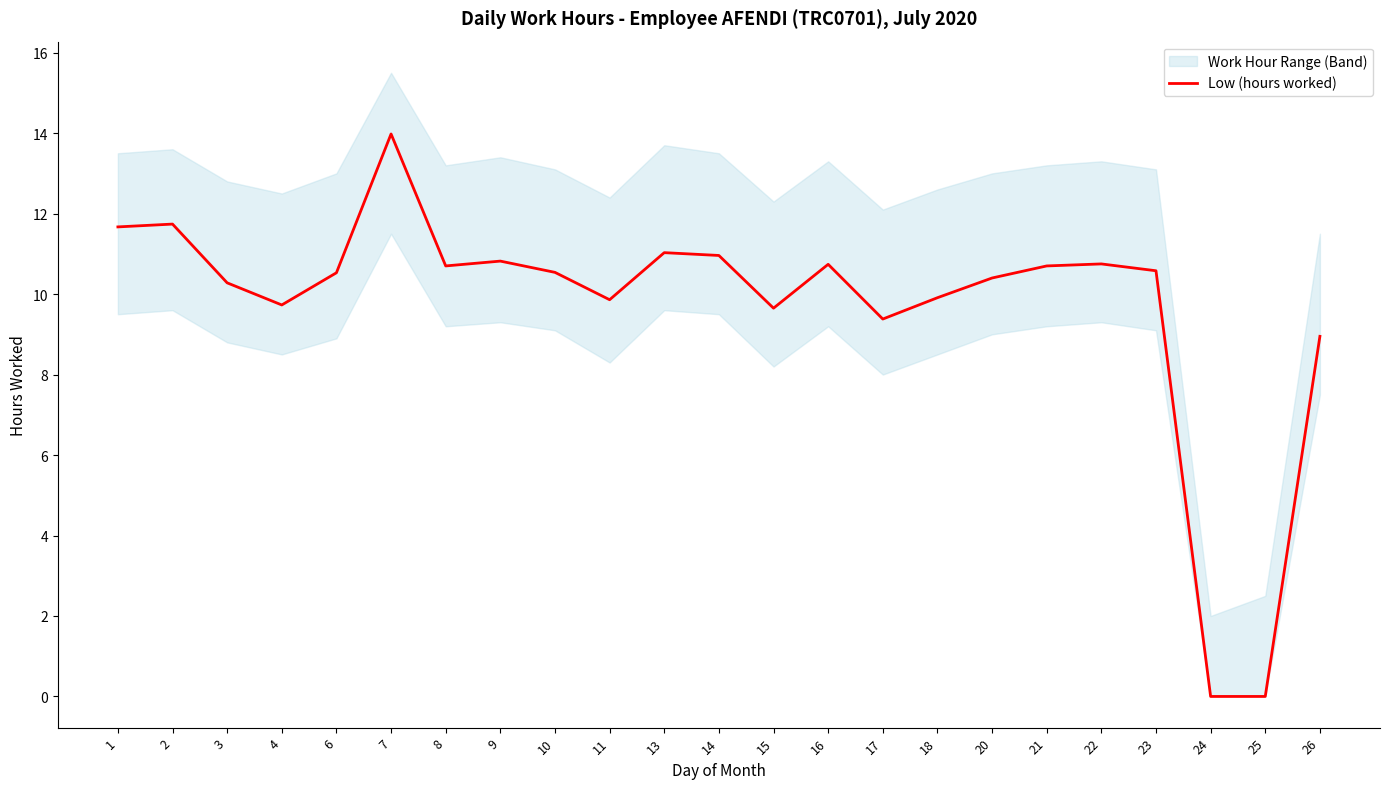

At which label does the data first exceed 10?

1